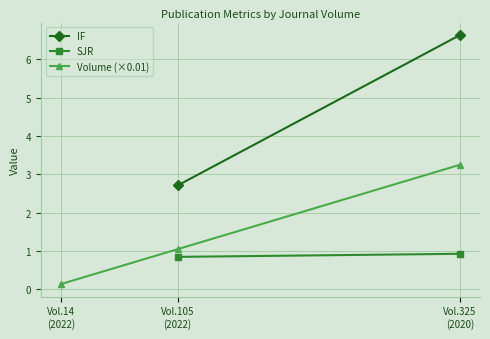

What is the difference between the maximum and second lowest values in the Volume (×0.01) series?

2.2